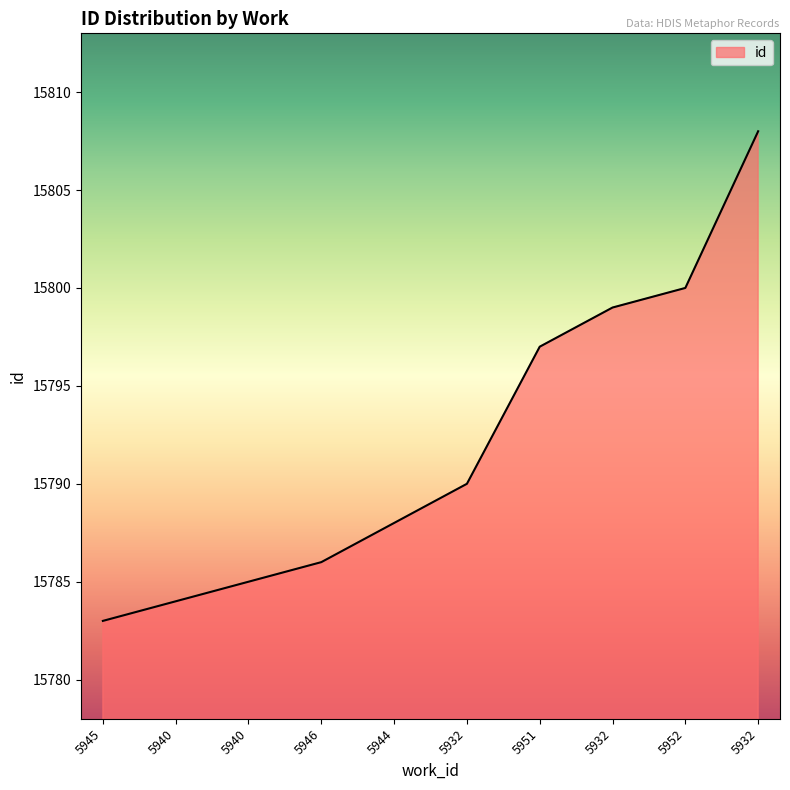

How many values are below 15790?

5